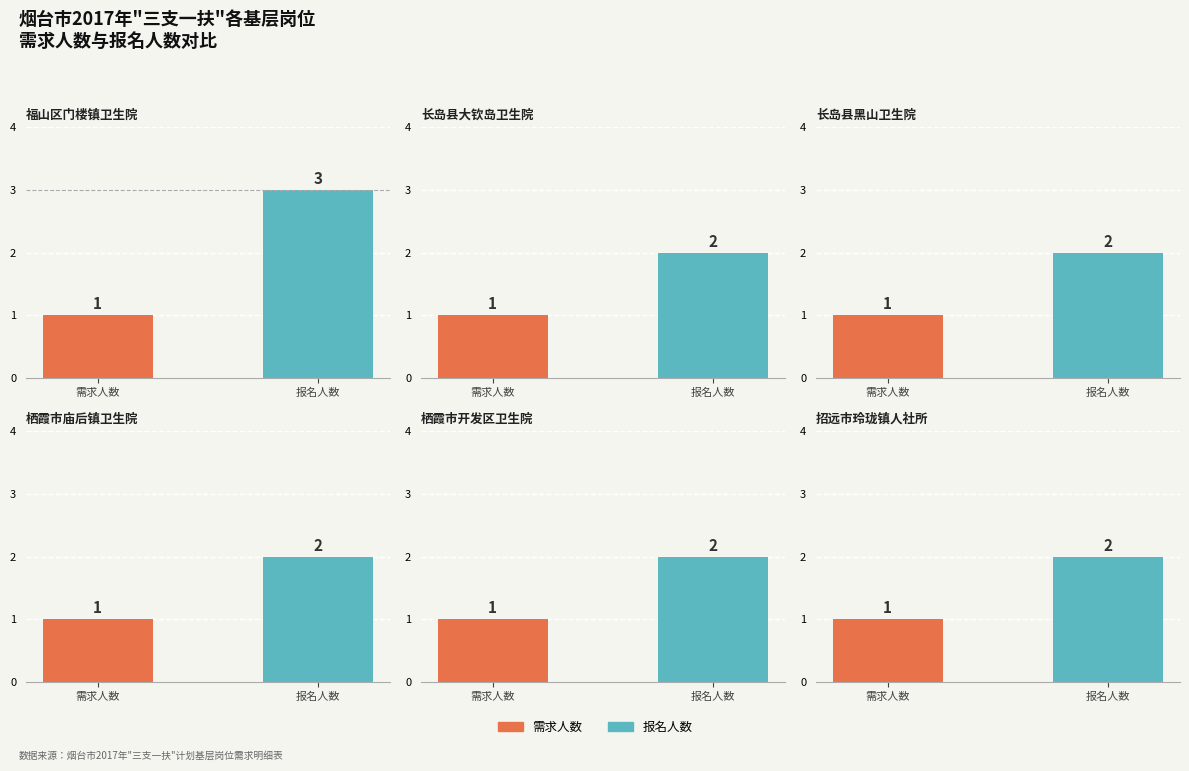

The value of 报名人数 at 4 is 2. True or false?

True